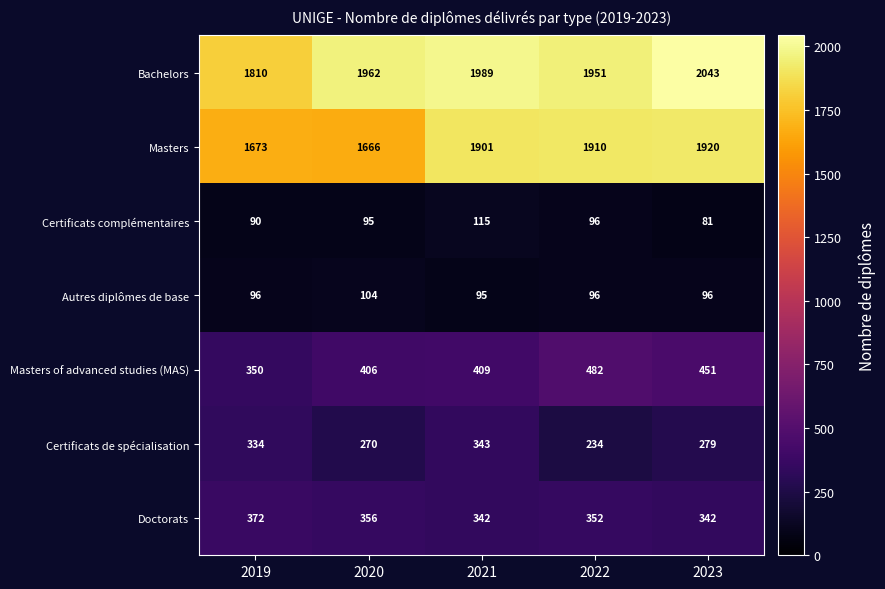

True or false: Doctorats has a value of 203 at 2021.

False